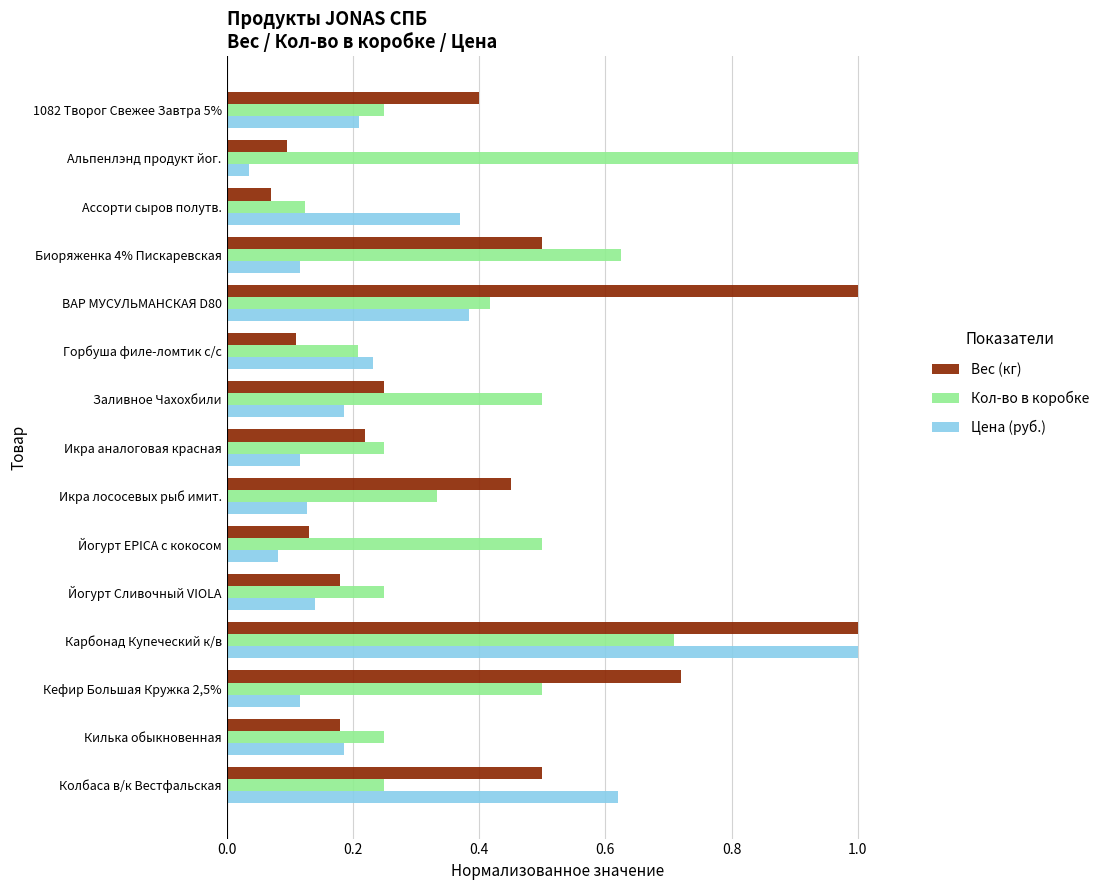

Between Альпенлэнд продукт йог. and Карбонад Купеческий к/в, which series saw the biggest shift?

Цена (руб.)